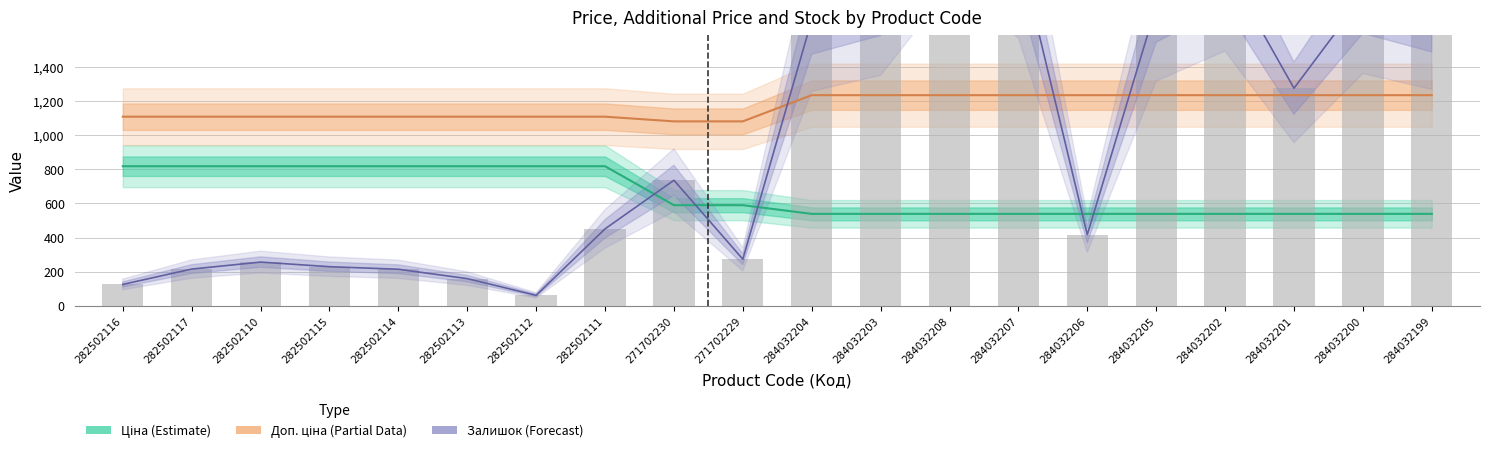

How many values in the Залишок (Forecast) series are below 736?

10